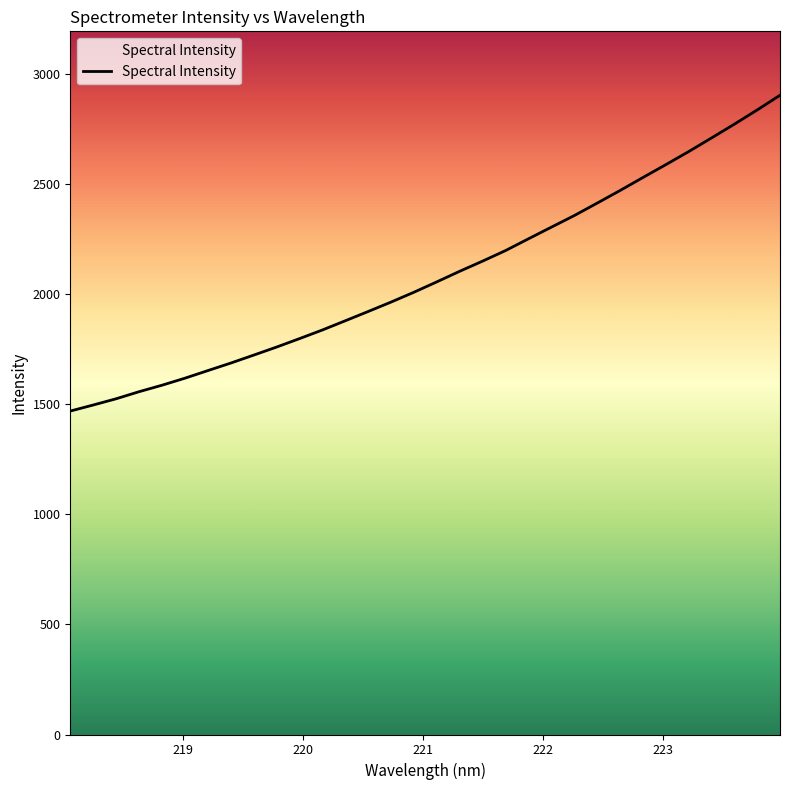

What is the smallest value displayed?

1469.2